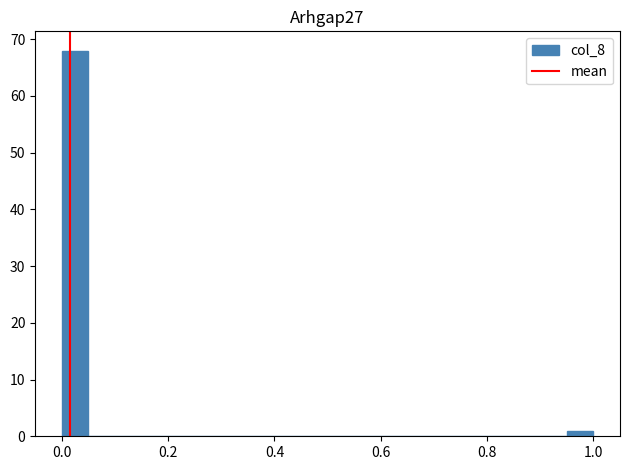

Read against the x-axis, roughly where is the centre of the tallest bar?

0.02